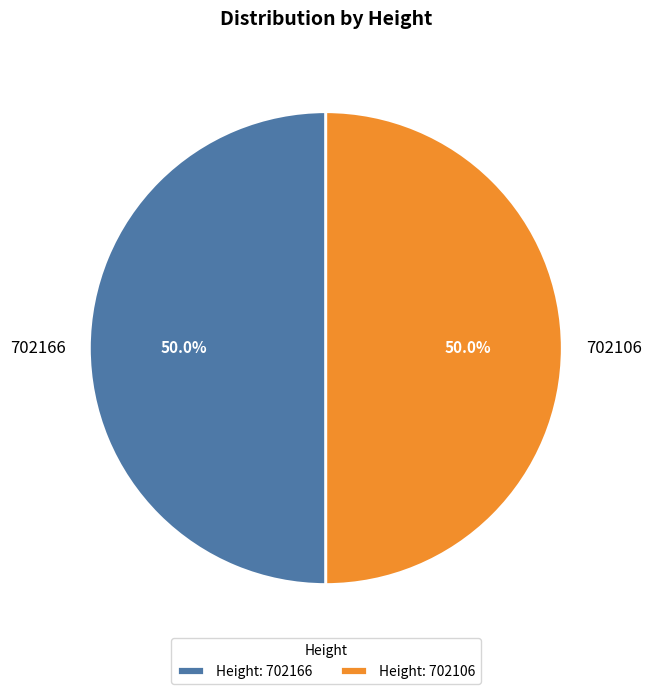

Approximately how many times larger is the value at 702166 compared to 702106?

1.0